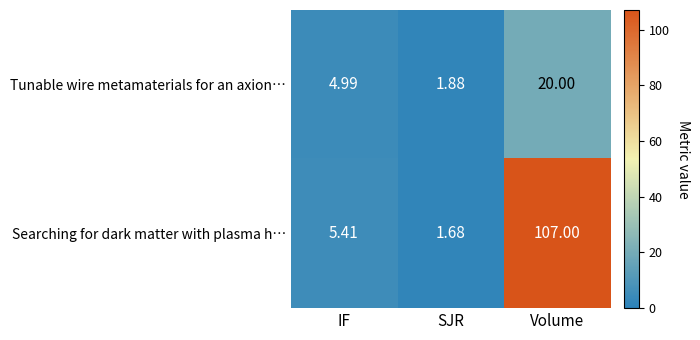

Which label corresponds to the largest value in the chart?

Volume